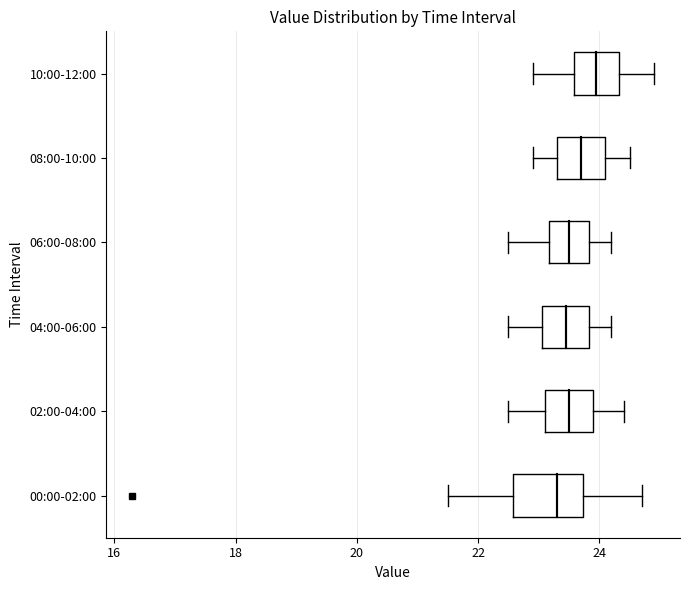

Reading bottom to top, transcribe this box plot: for each box, give where its median line is, the range the box spans, and where its two whiskers end, as read against the x-axis. The values are not printed on the chart, so give them approximately, as read against the axis.

00:00-02:00: median 23.4, box 22.6 to 23.8, whiskers 21.6 to 24.8
02:00-04:00: median 23.6, box 23.2 to 24.0, whiskers 22.6 to 24.4
04:00-06:00: median 23.4, box 23.0 to 23.8, whiskers 22.6 to 24.2
06:00-08:00: median 23.6, box 23.2 to 23.8, whiskers 22.6 to 24.2
08:00-10:00: median 23.8, box 23.4 to 24.2, whiskers 23.0 to 24.6
10:00-12:00: median 24.0, box 23.6 to 24.4, whiskers 23.0 to 25.0